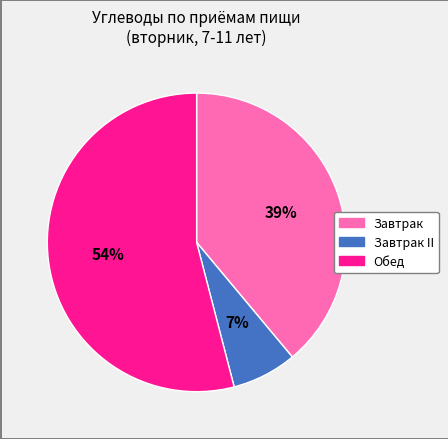

How many slices are in this pie chart?

3